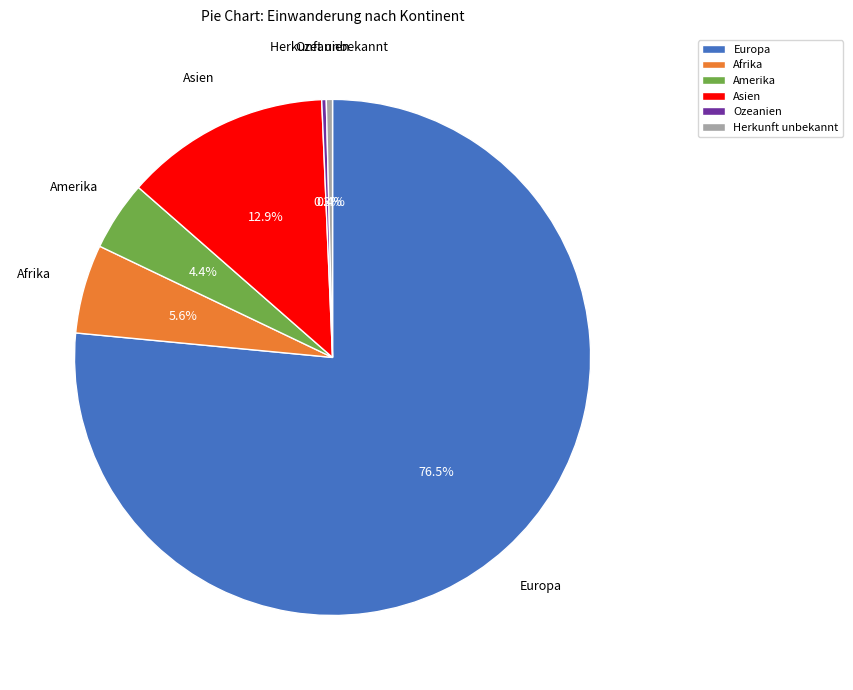

How many slices are in this pie chart?

6